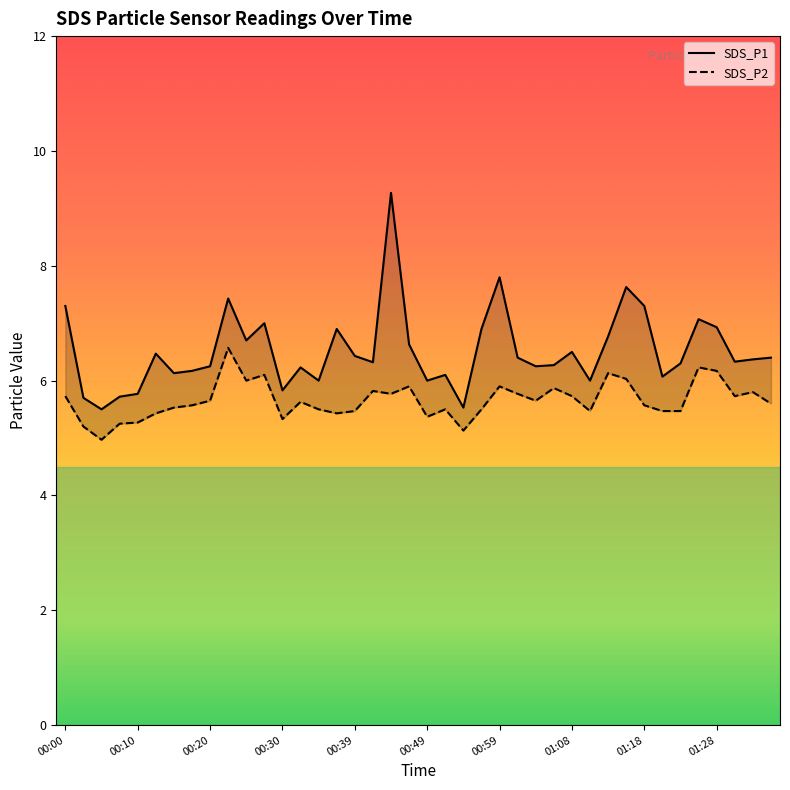

What is the lowest value of the SDS_P2 series?

5.0